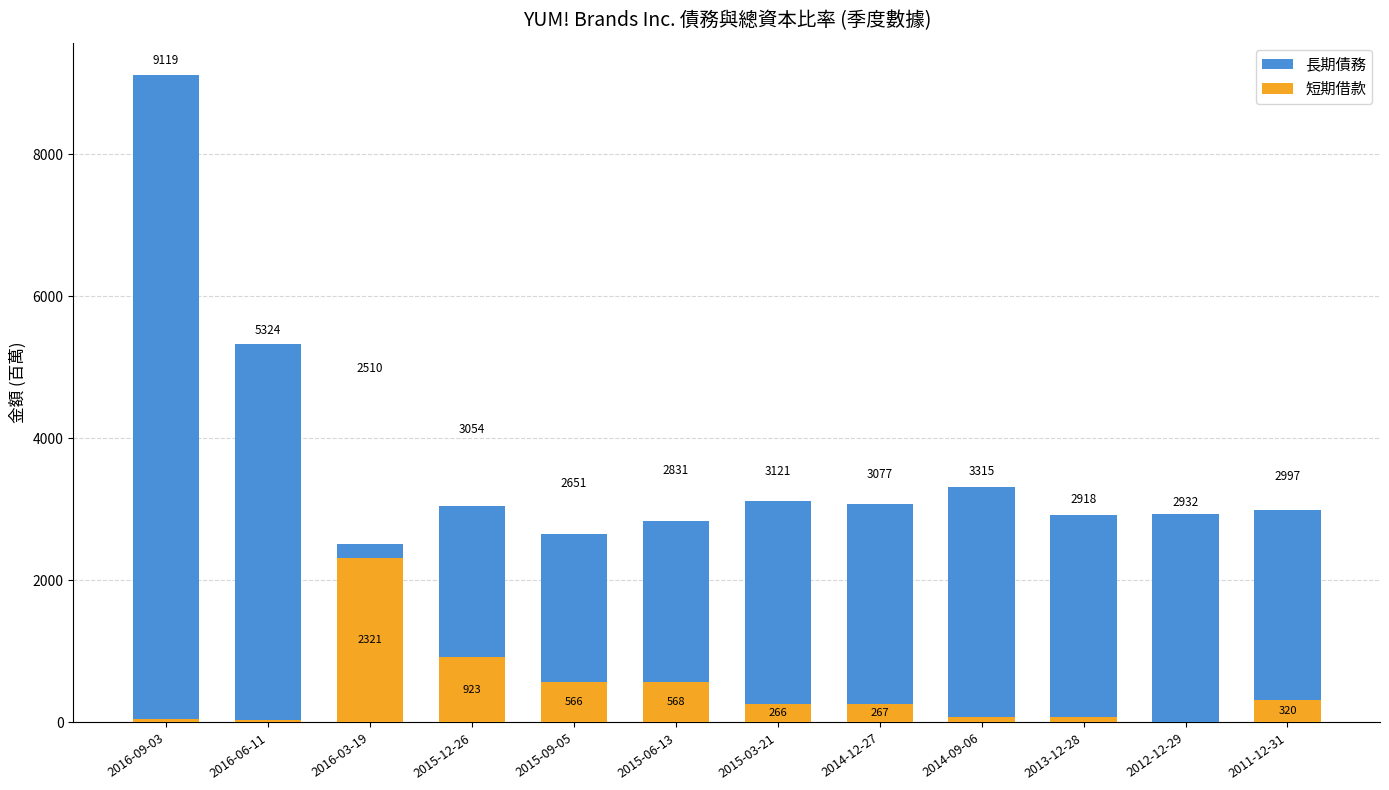

What is the difference between the 短期借款 values at 2016-09-03 and 2015-09-05?

518